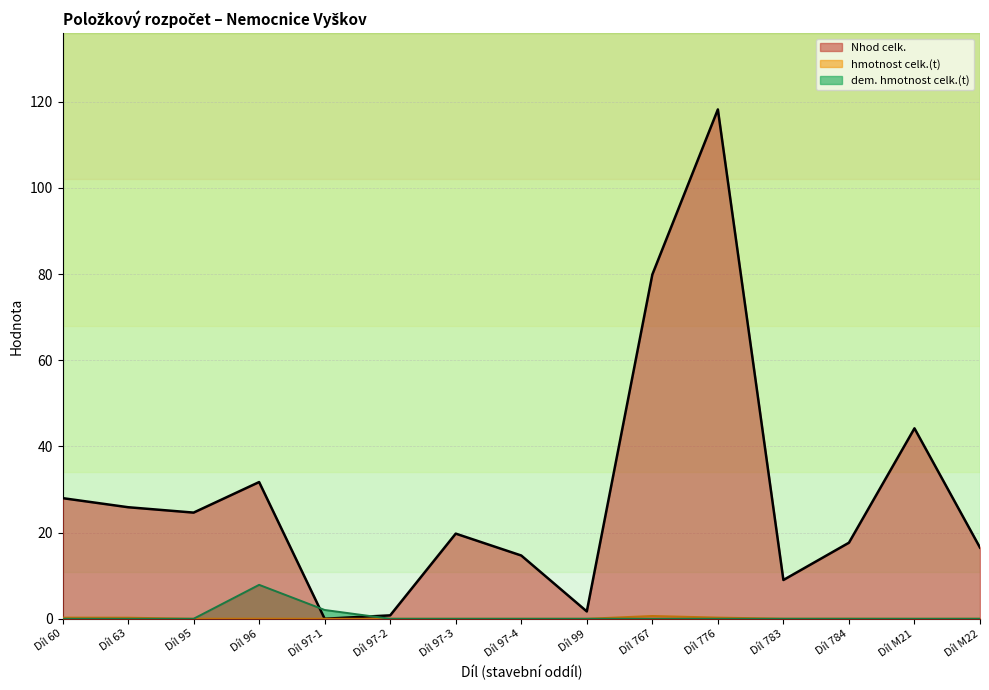

Is the value of dem. hmotnost celk.(t) at Díl 783 greater than the value of hmotnost celk.(t) at Díl 60?

No